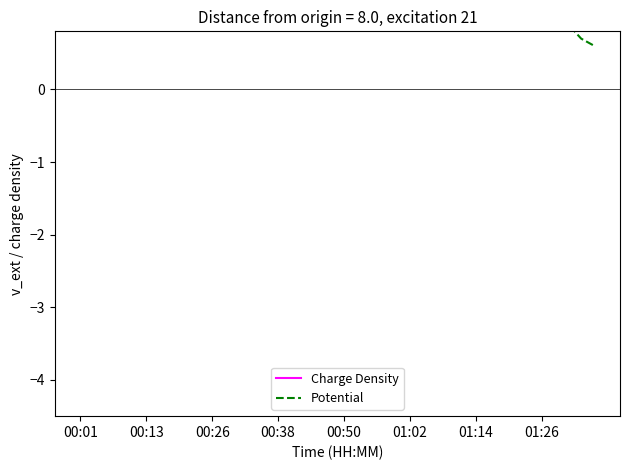

What is the smallest value displayed?

0.6